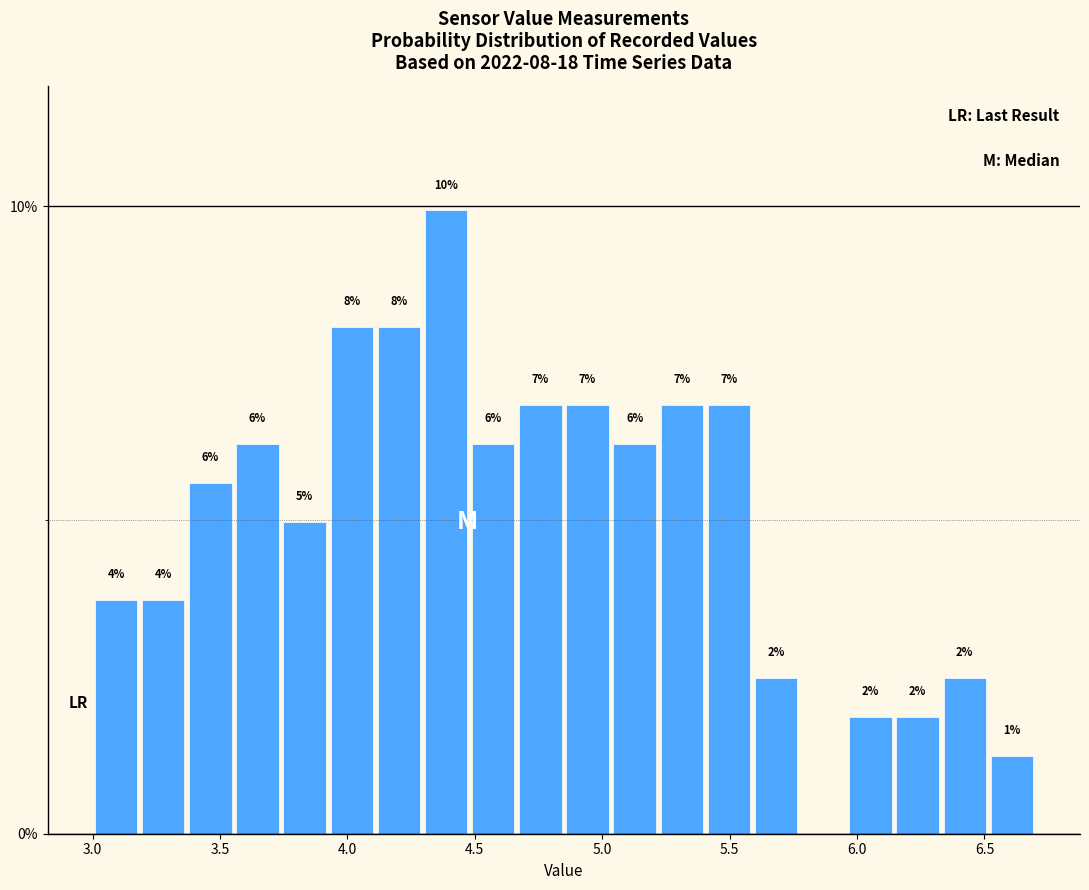

Around what value on the x-axis is the tallest bar? Give the approximate position of its centre, as read against the axis.

4.40